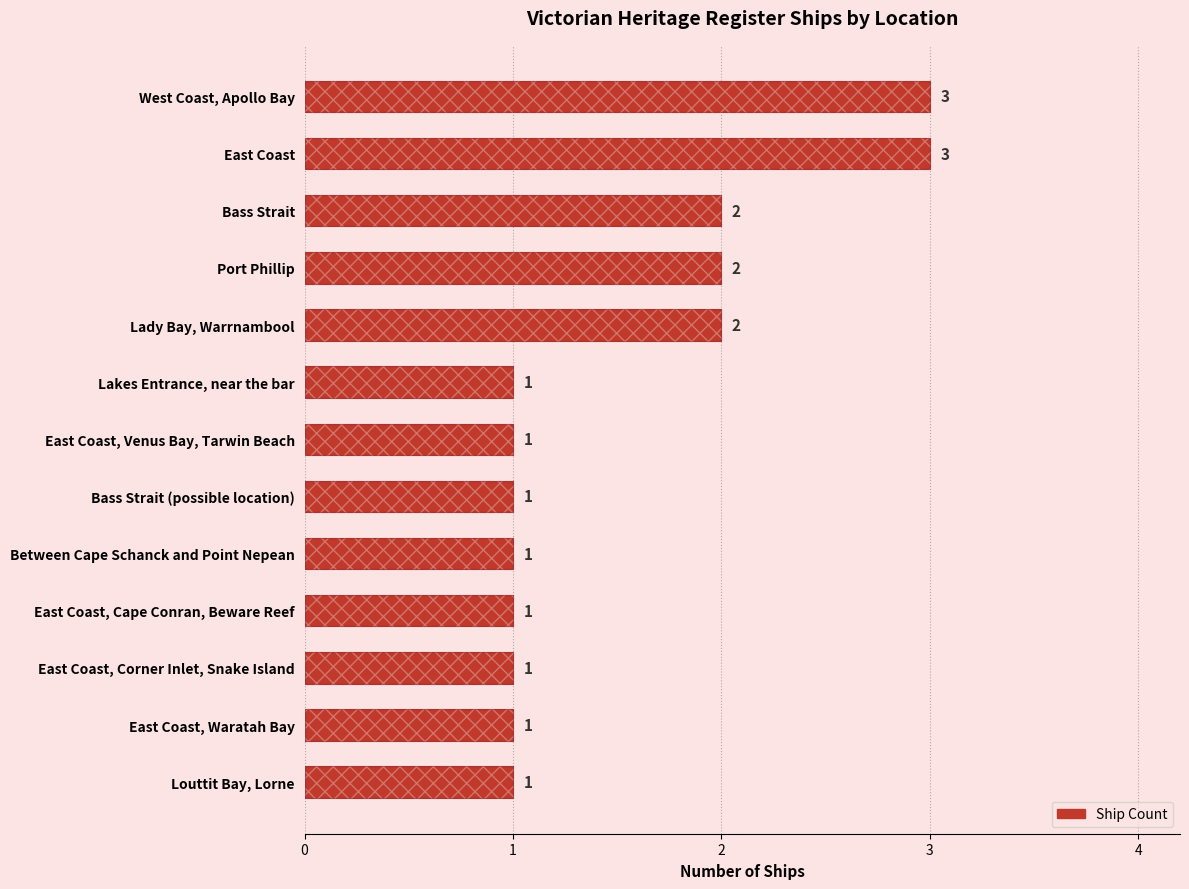

True or false: the data shows 3 at Lady Bay, Warrnambool.

False